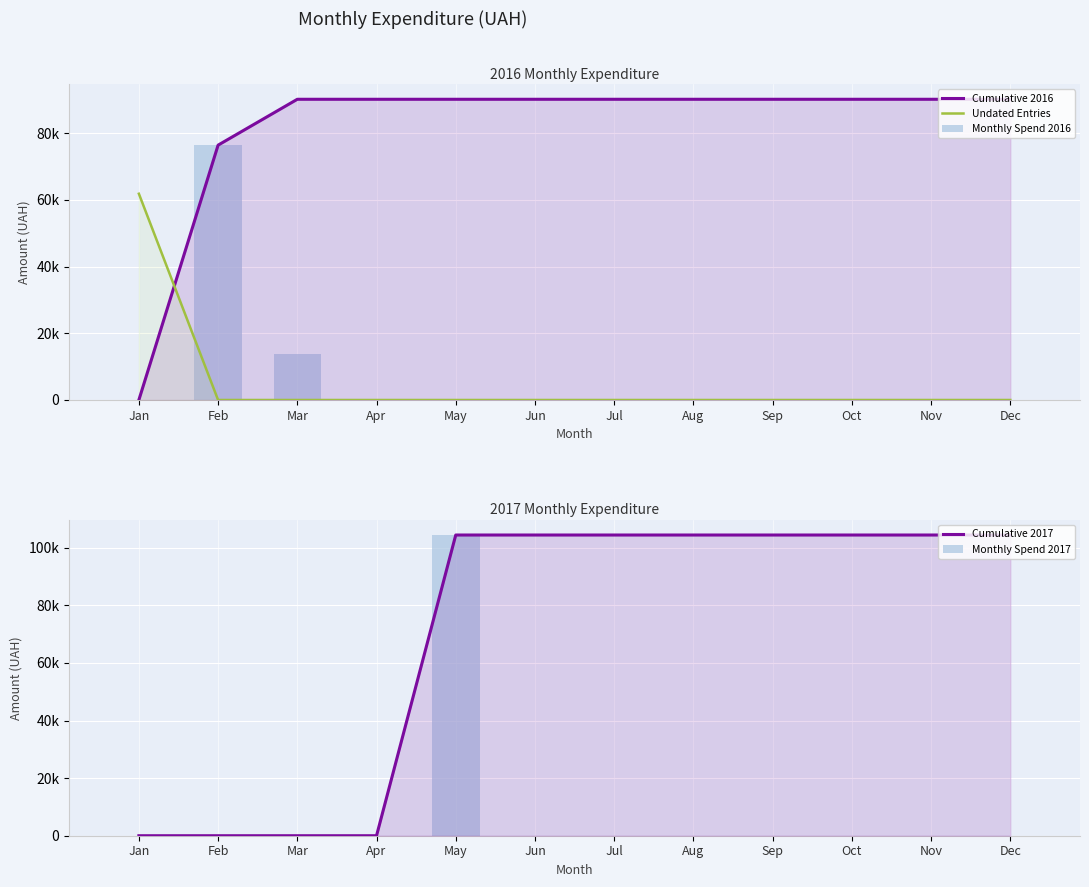

Reading left to right, what are all the values shown in this chart?

Cumulative 2016: Jan=0.0	Feb=76449.2	Mar=90206.6	Apr=90206.6	May=90206.6	Jun=90206.6	Jul=90206.6	Aug=90206.6	Sep=90206.6	Oct=90206.6	Nov=90206.6	Dec=90206.6
Undated Entries: Jan=61874.0	Feb=0.0	Mar=0.0	Apr=0.0	May=0.0	Jun=0.0	Jul=0.0	Aug=0.0	Sep=0.0	Oct=0.0	Nov=0.0	Dec=0.0
Monthly Spend 2016: Jan=0.0	Feb=76449.2	Mar=13757.5	Apr=0.0	May=0.0	Jun=0.0	Jul=0.0	Aug=0.0	Sep=0.0	Oct=0.0	Nov=0.0	Dec=0.0
Cumulative 2017: Jan=0.0	Feb=0.0	Mar=0.0	Apr=0.0	May=104400.0	Jun=104400.0	Jul=104400.0	Aug=104400.0	Sep=104400.0	Oct=104400.0	Nov=104400.0	Dec=104400.0
Monthly Spend 2017: Jan=0.0	Feb=0.0	Mar=0.0	Apr=0.0	May=104400.0	Jun=0.0	Jul=0.0	Aug=0.0	Sep=0.0	Oct=0.0	Nov=0.0	Dec=0.0